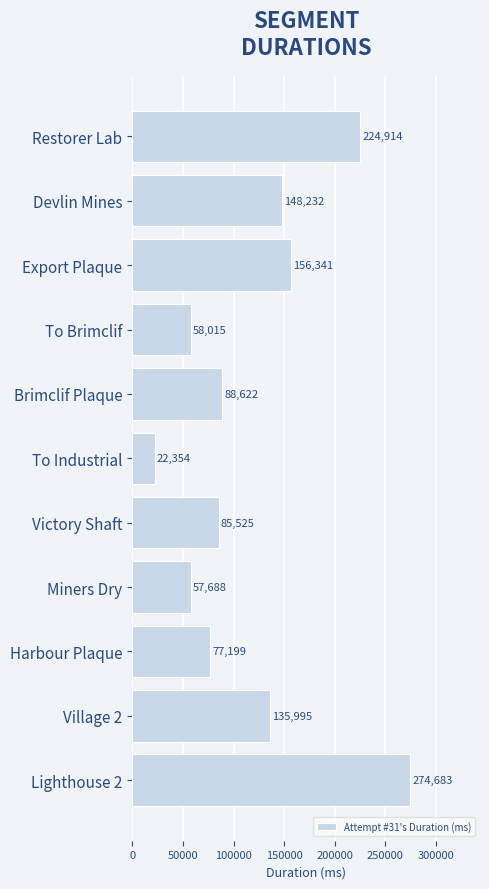

How many series are shown in this chart?

1